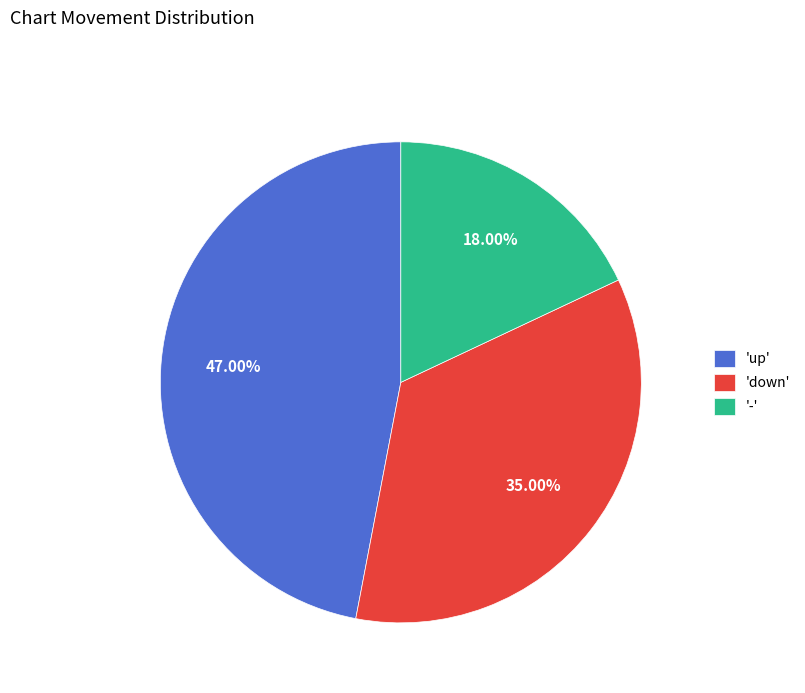

Between 'up' and 'down', which is larger?

'up'